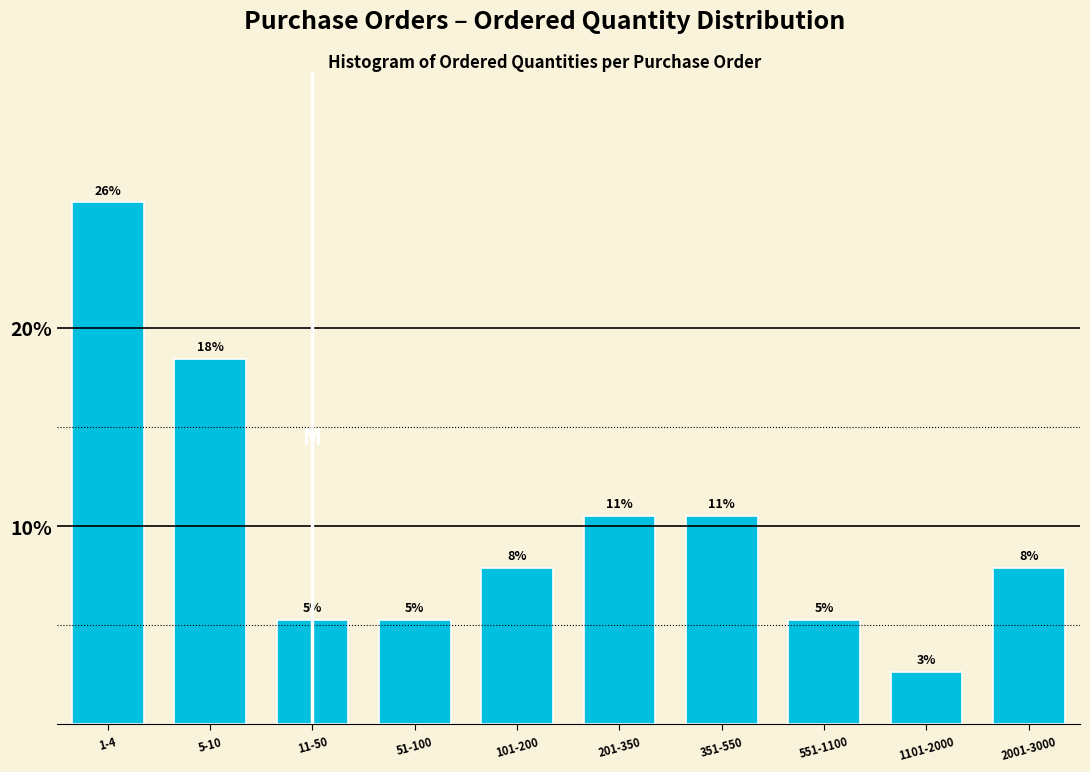

Does the chart contain any negative values?

No